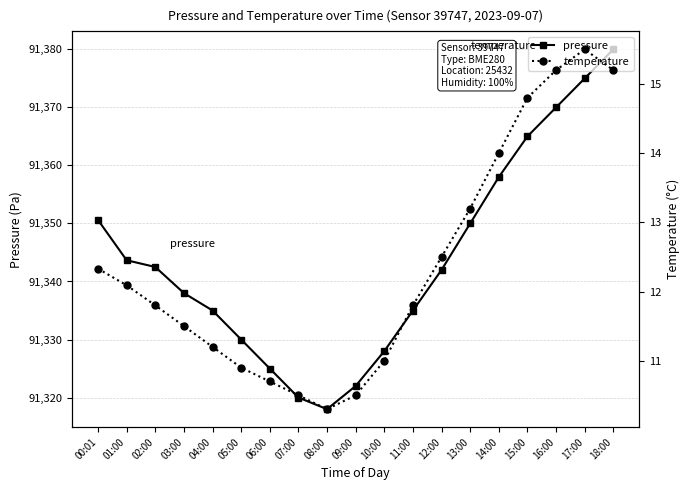

Reading right to left, extract all data points from this chart.

pressure: 18:00=91380.0	17:00=91375.0	16:00=91370.0	15:00=91365.0	14:00=91358.0	13:00=91350.0	12:00=91342.0	11:00=91335.0	10:00=91328.0	09:00=91322.0	08:00=91318.0	07:00=91320.0	06:00=91325.0	05:00=91330.0	04:00=91335.0	03:00=91338.0	02:00=91342.5	01:00=91343.7	00:01=91350.6
temperature: 18:00=15.2	17:00=15.5	16:00=15.2	15:00=14.8	14:00=14.0	13:00=13.2	12:00=12.5	11:00=11.8	10:00=11.0	09:00=10.5	08:00=10.3	07:00=10.5	06:00=10.7	05:00=10.9	04:00=11.2	03:00=11.5	02:00=11.8	01:00=12.1	00:01=12.3